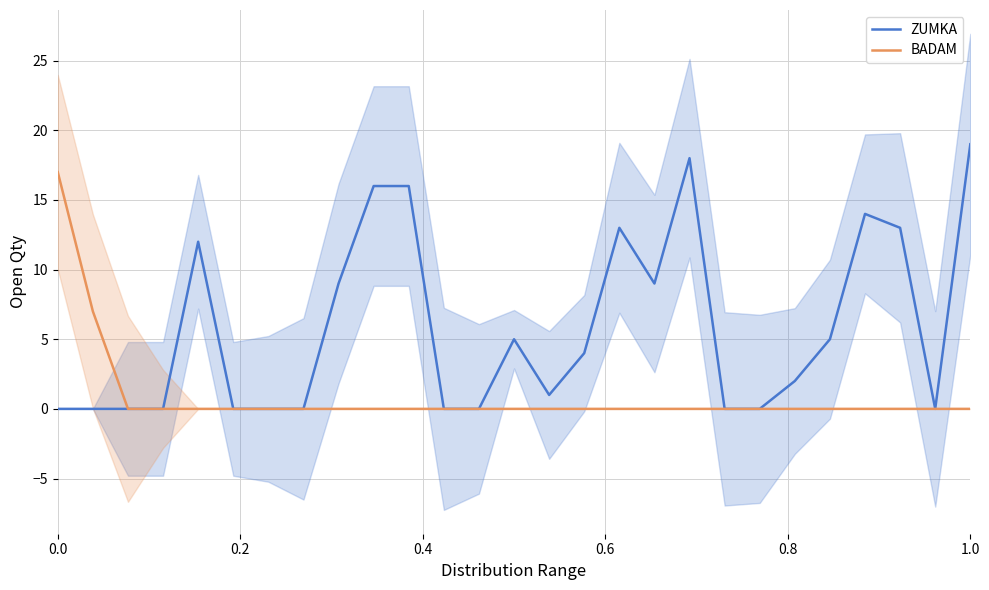

Which series has the largest total across all categories?

ZUMKA